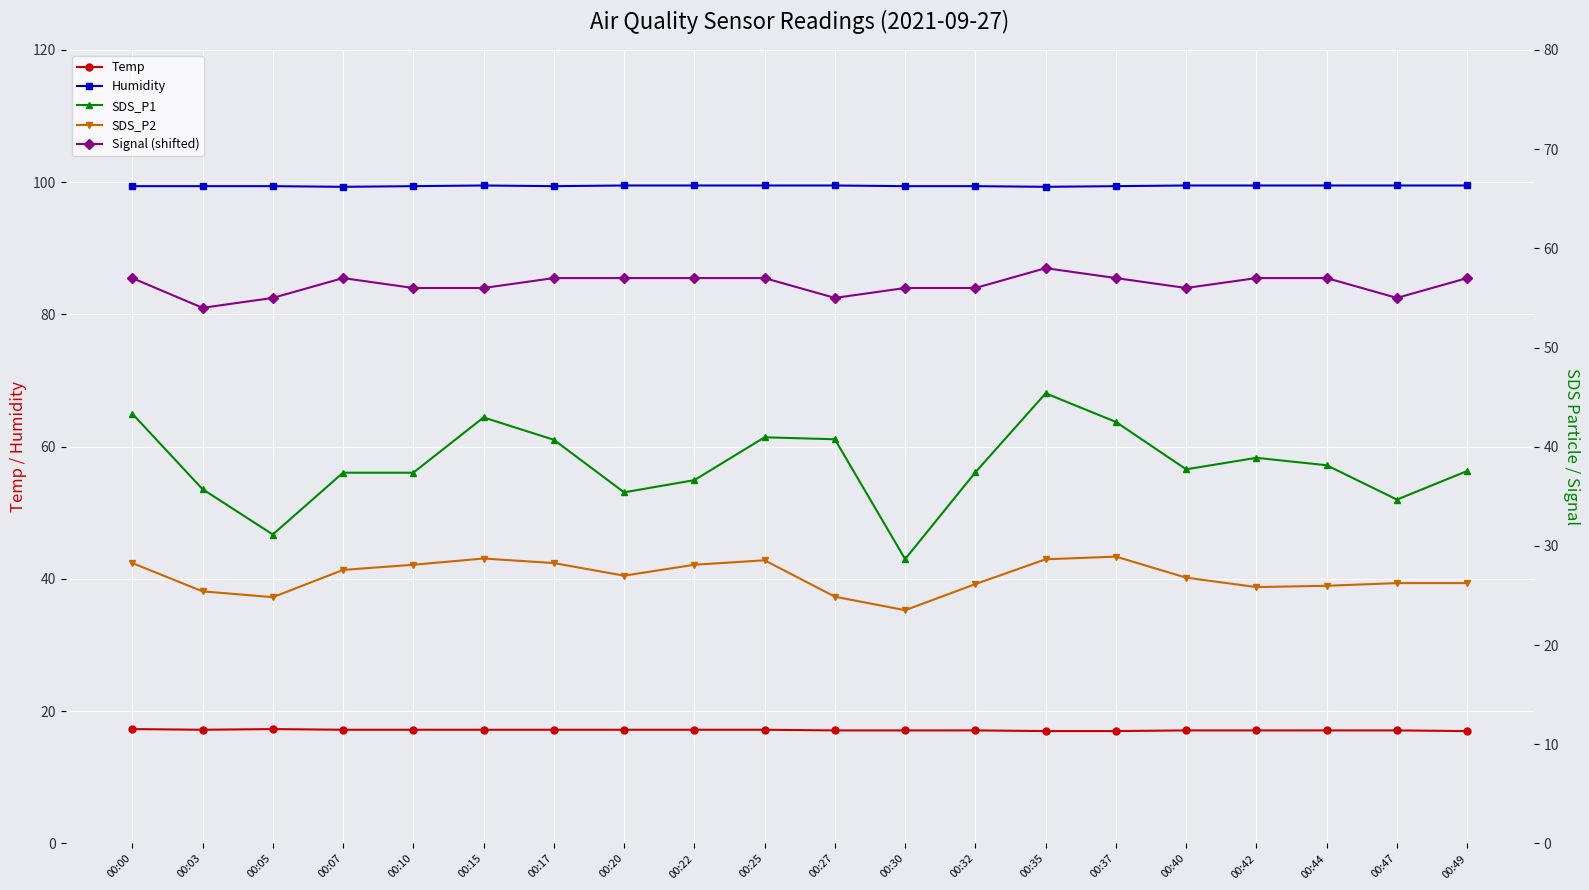

Which has a higher value, 00:05 or 00:20?

00:05